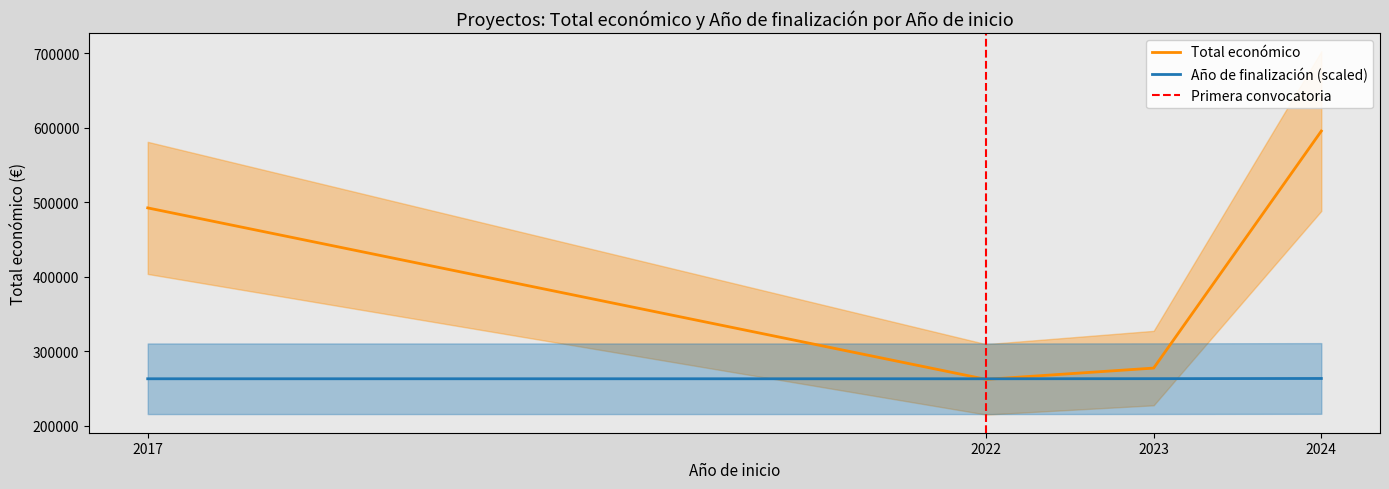

The value of Año de finalización (scaled) at 2022 is 94588. True or false?

False